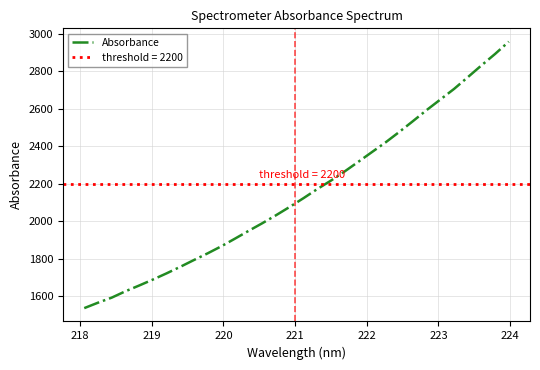

Does the chart display data point markers on the line(s)?

No